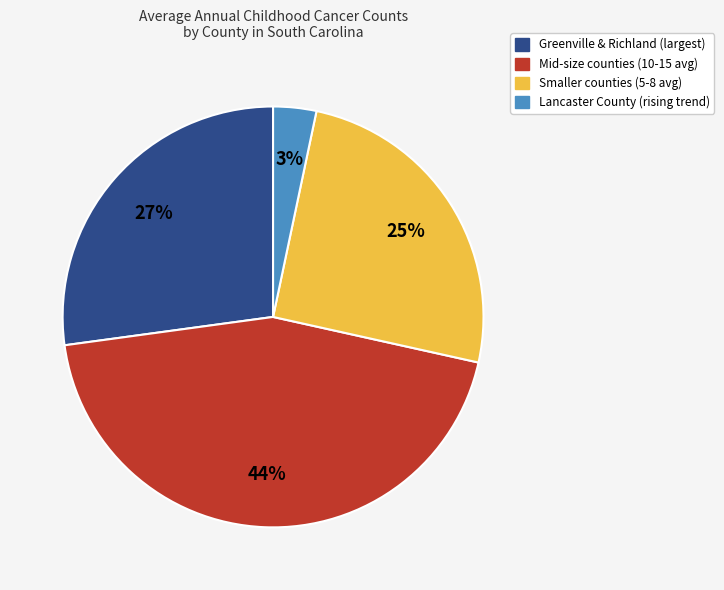

To the nearest percent, what is the average slice percentage?

25%